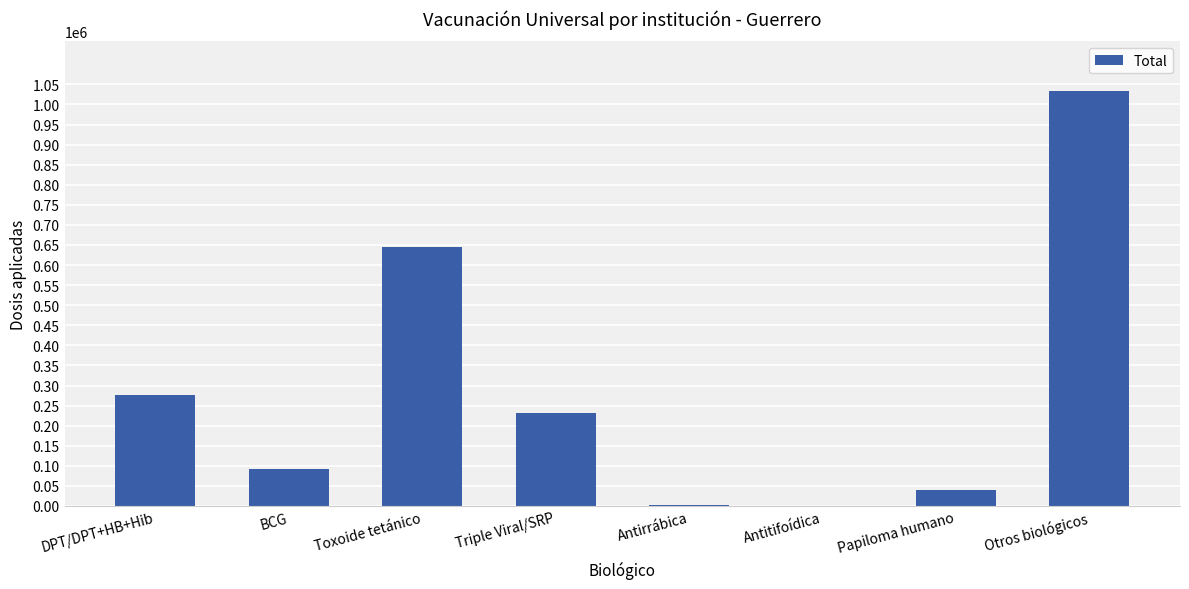

The value at DPT/DPT+HB+Hib is 164272. True or false?

False